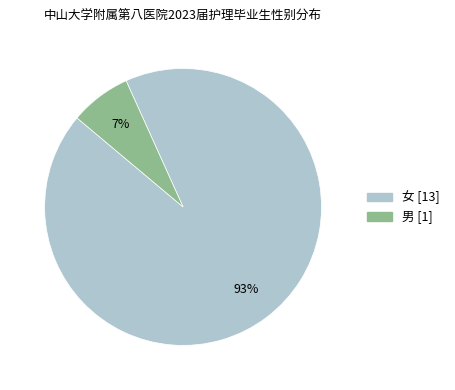

What is the majority slice?

女